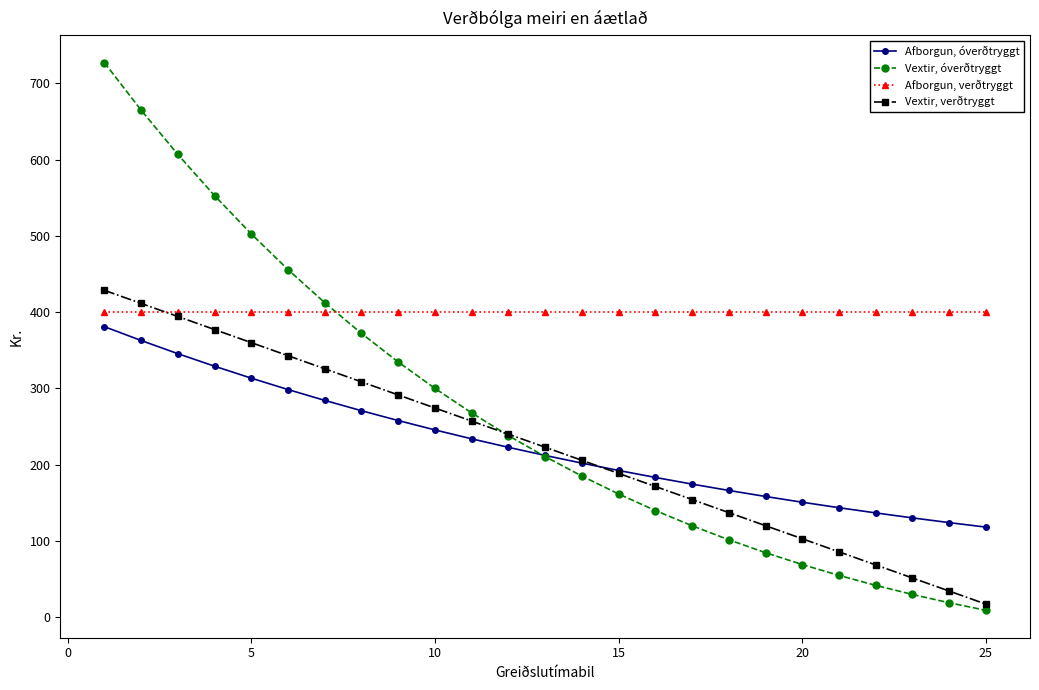

What is the highest value of the Vextir, verðtryggt series?

428.6